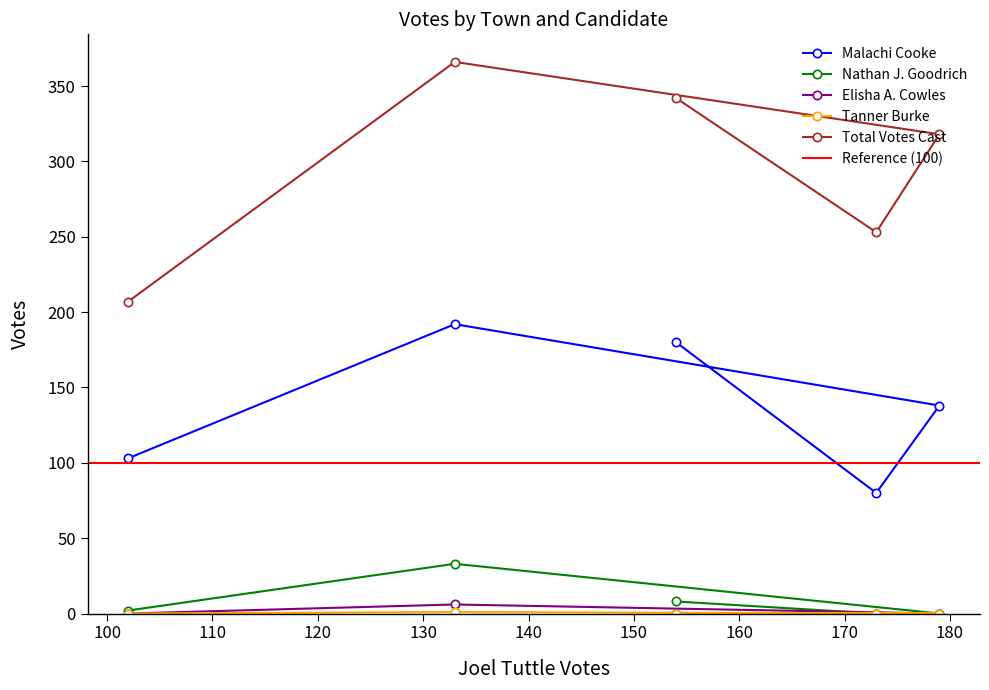

True or false: Nathan J. Goodrich and Total Votes Cast cross at least once.

False